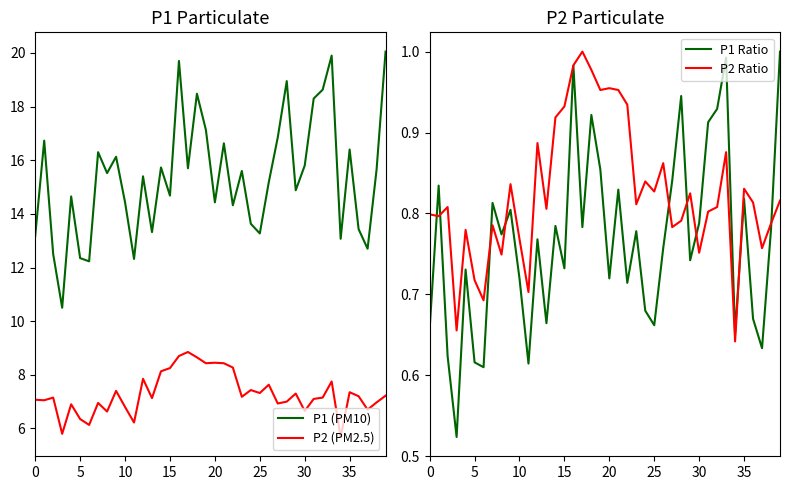

What value does the P2 (PM2.5) series have at 20?

8.4